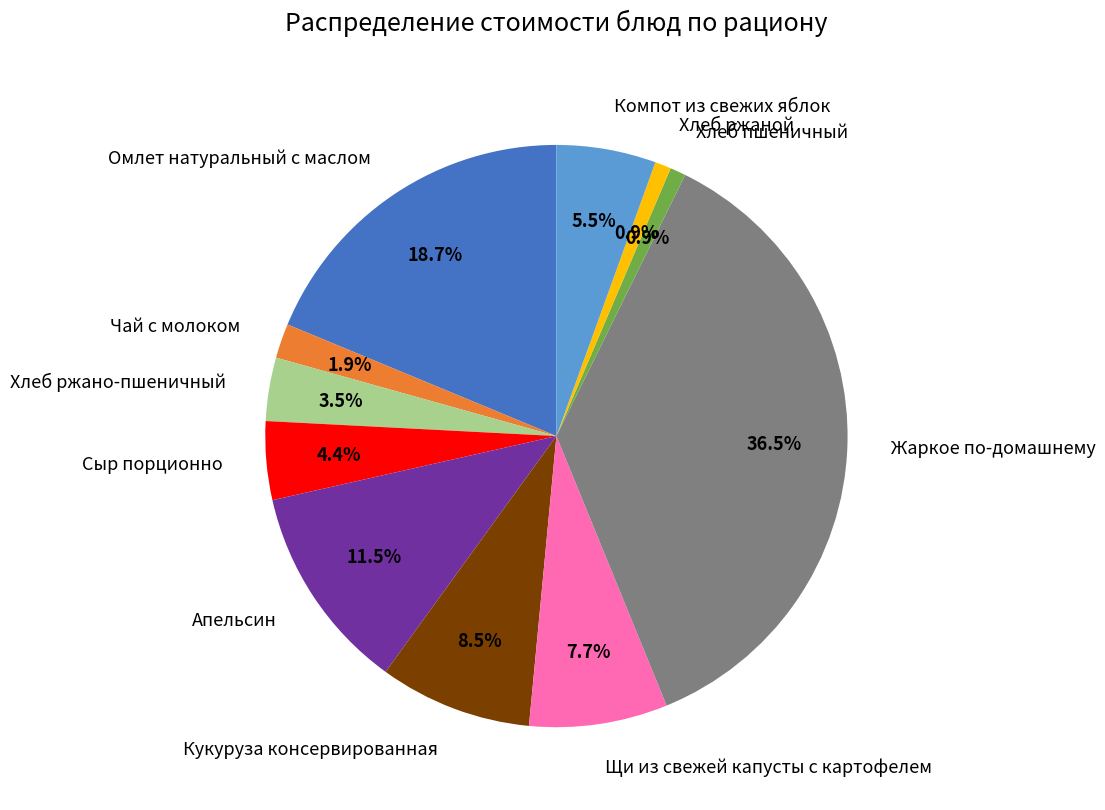

What percentage do Щи из свежей капусты с картофелем and Хлеб ржаной together represent?

8.6%